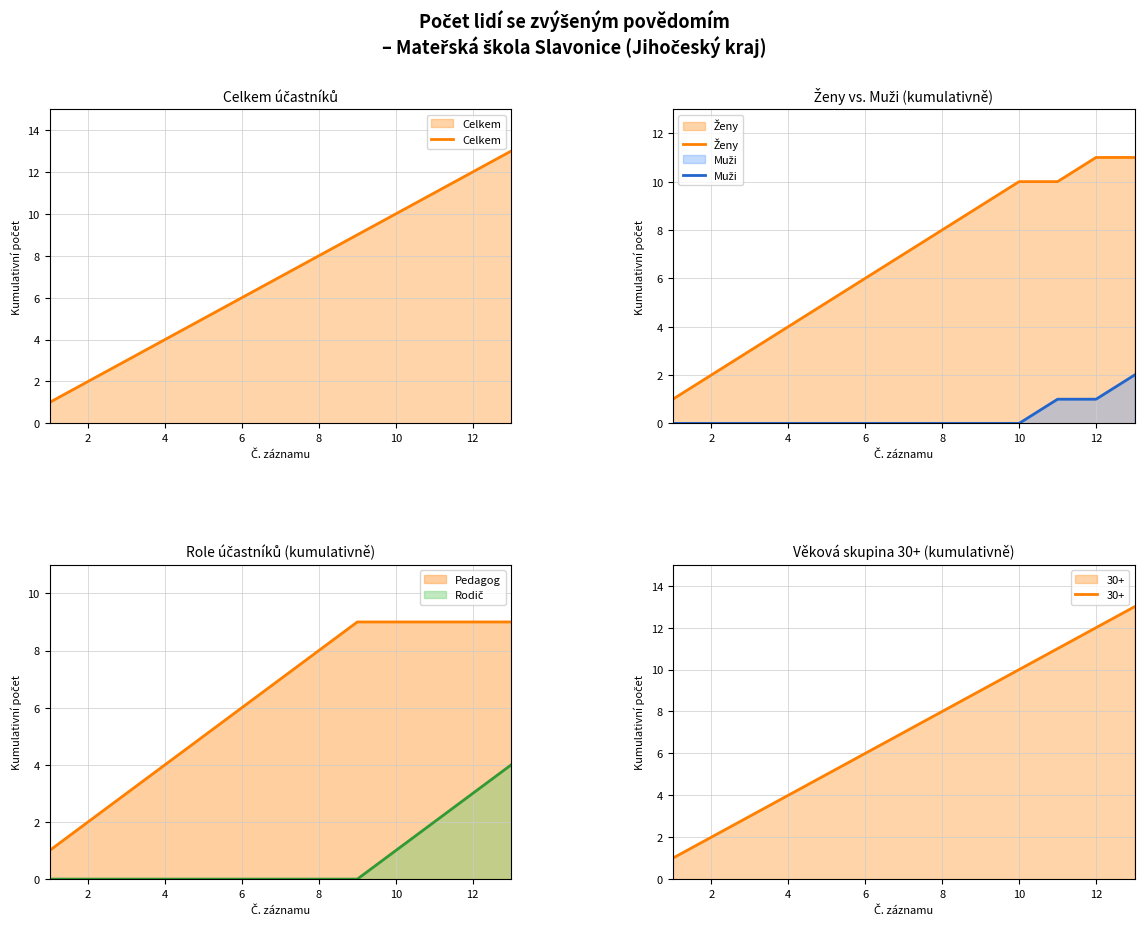

True or false: Ženy and Celkem cross at least once.

False